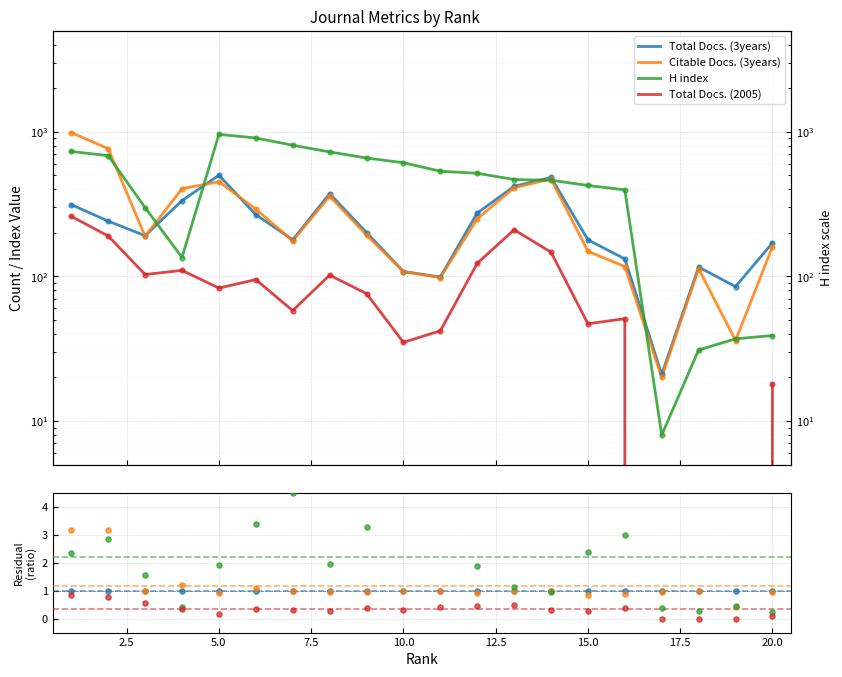

At how many categories does at least one series exceed 0?

20